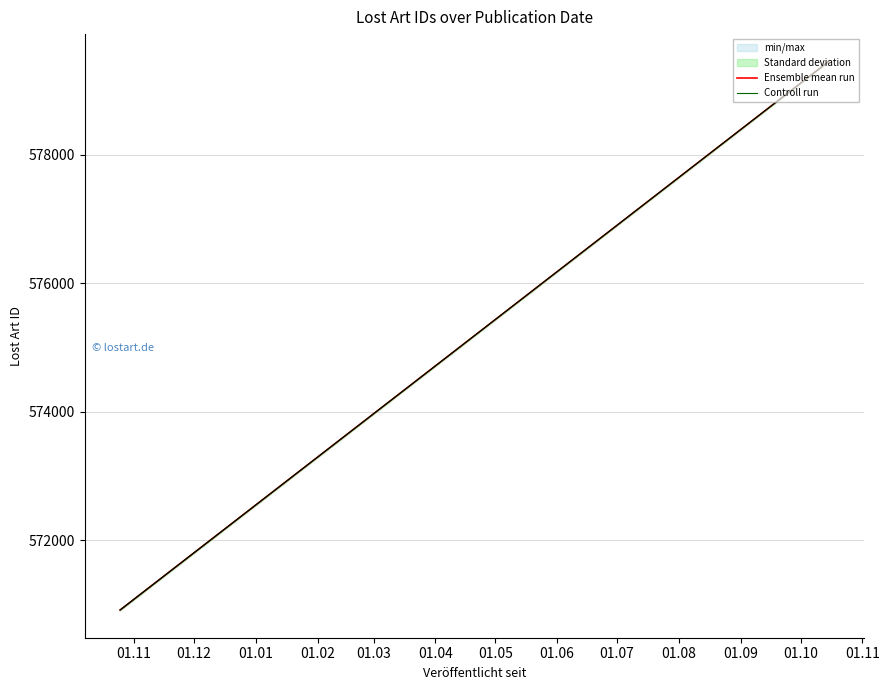

What is the difference between the Controll run values at 01.12 and 01.11?

8536.5